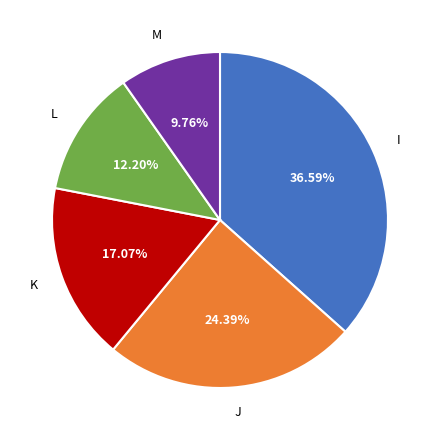

Rank the categories by value from highest to lowest.

I, J, K, L, M